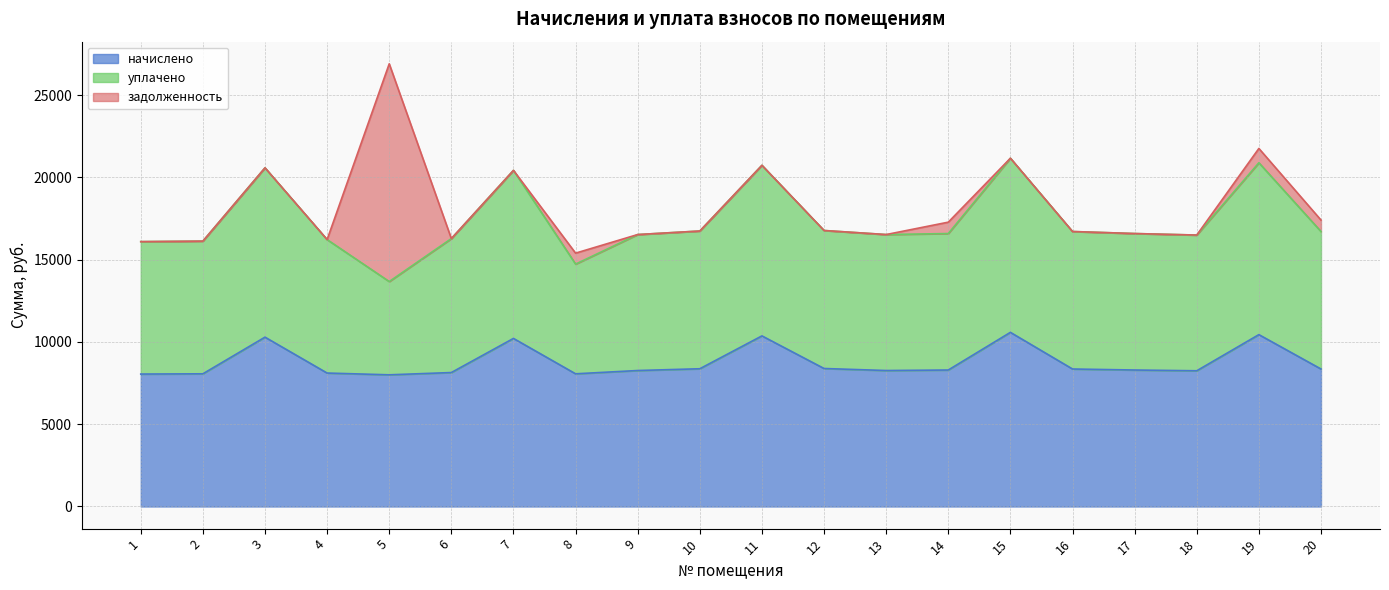

At which category does уплачено reach its first local peak?

3